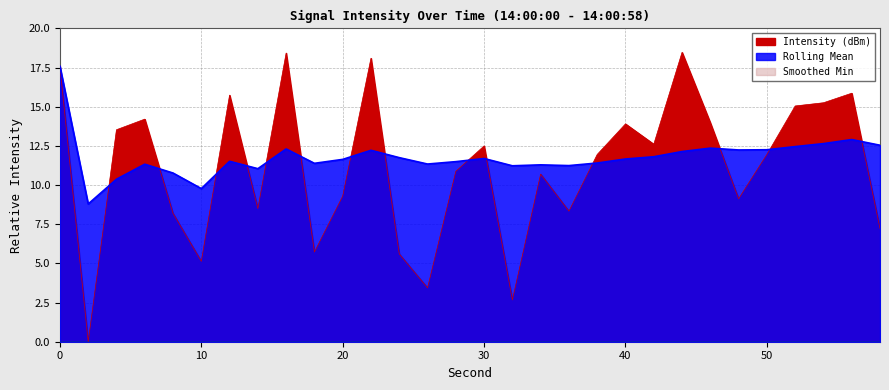

How many lines are shown in the chart?

2